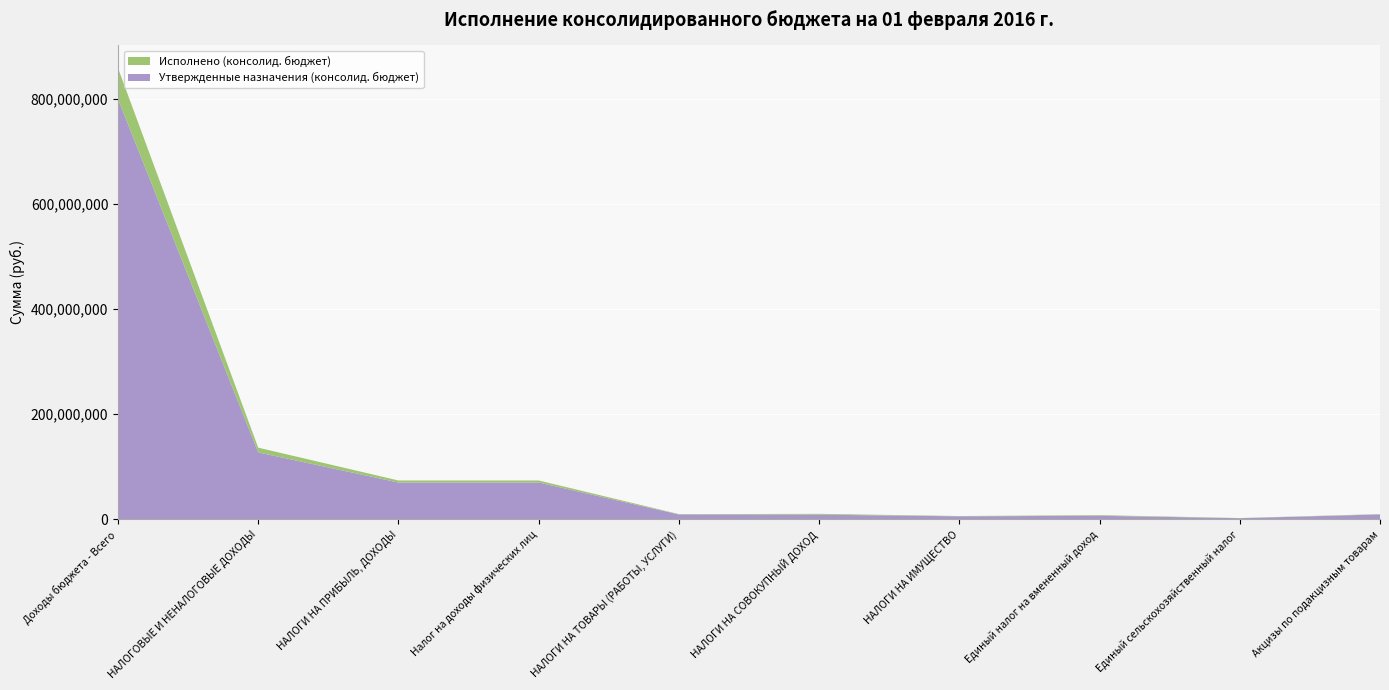

Reading left to right, list all the values displayed in this chart.

Утвержденные назначения (консолид. бюджет): 799654353.0	127324000.0	70024000.0	70024000.0	9226000.0	8820000.0	5675000.0	6700000.0	2115000.0	9226000.0
Исполнено (консолид. бюджет): 58967888.0	8974947.0	3846673.9	3846673.9	709887.7	1555320.1	589378.7	1271246.1	284074.0	709887.7